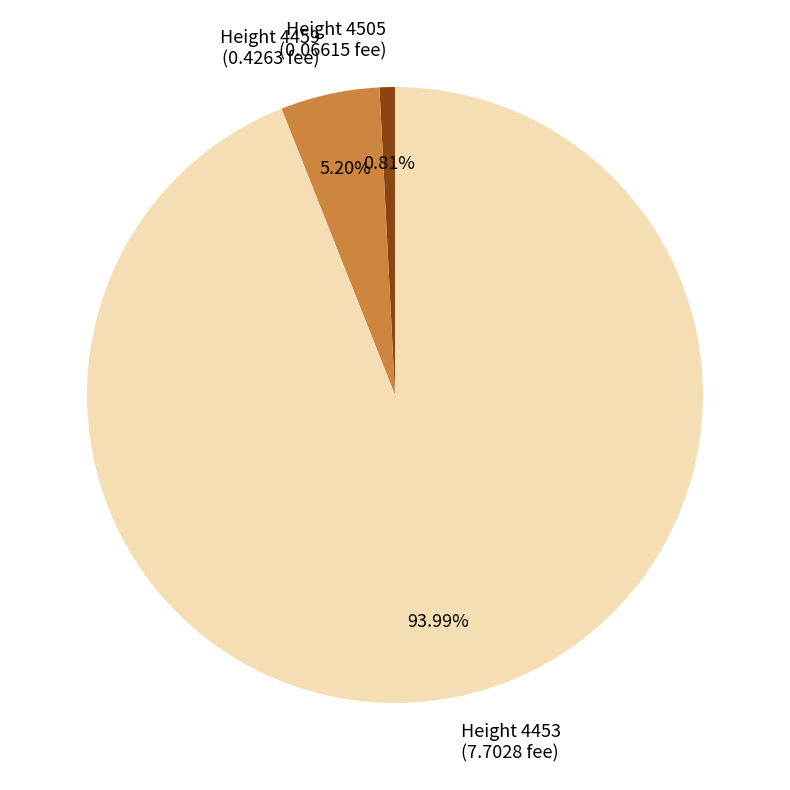

To the nearest percent, what is the average slice percentage?

33%